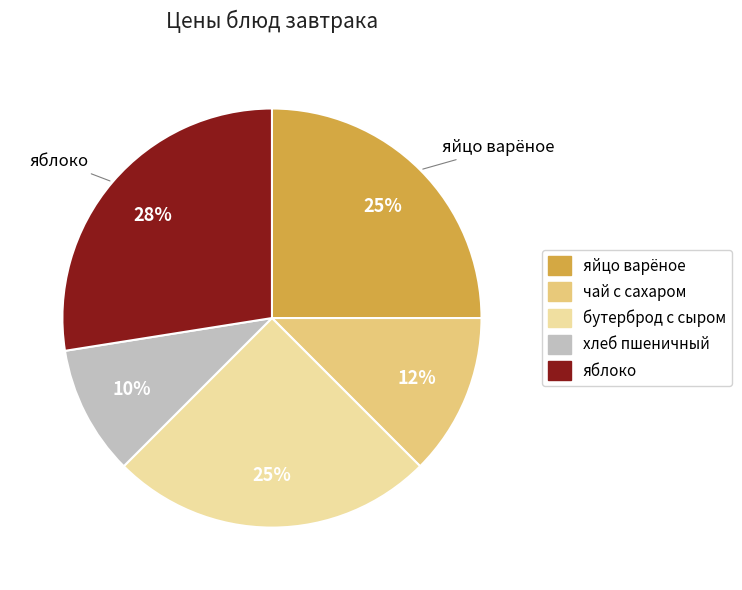

Combined, do яблоко and яйцо варёное account for over 50%?

Yes